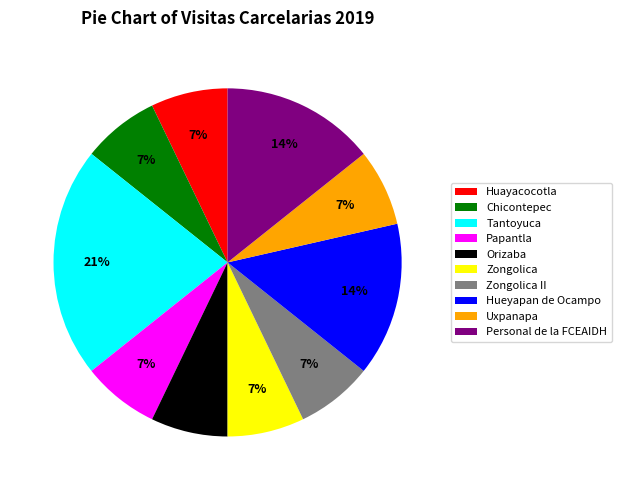

To the nearest percent, what is the combined percentage of Chicontepec and Papantla?

14%